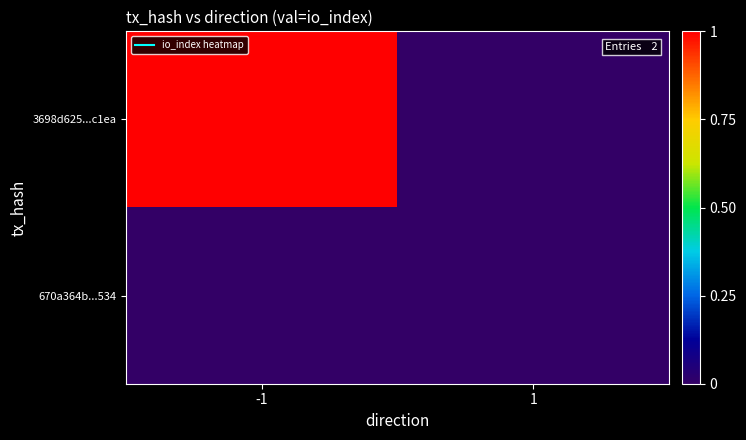

At how many categories does at least one series exceed 0?

1